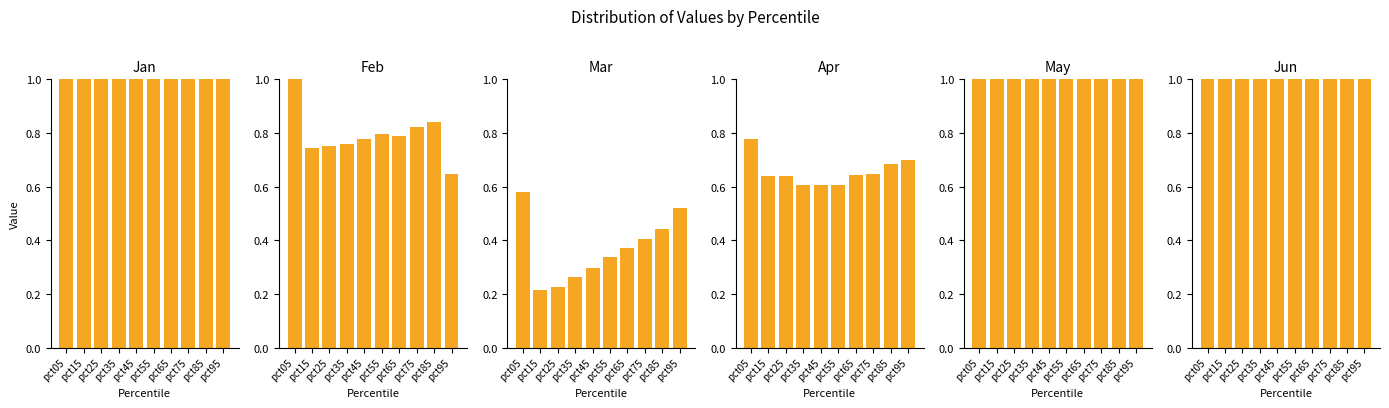

What is the value of the Mar bar at the 7th from the left?

0.4